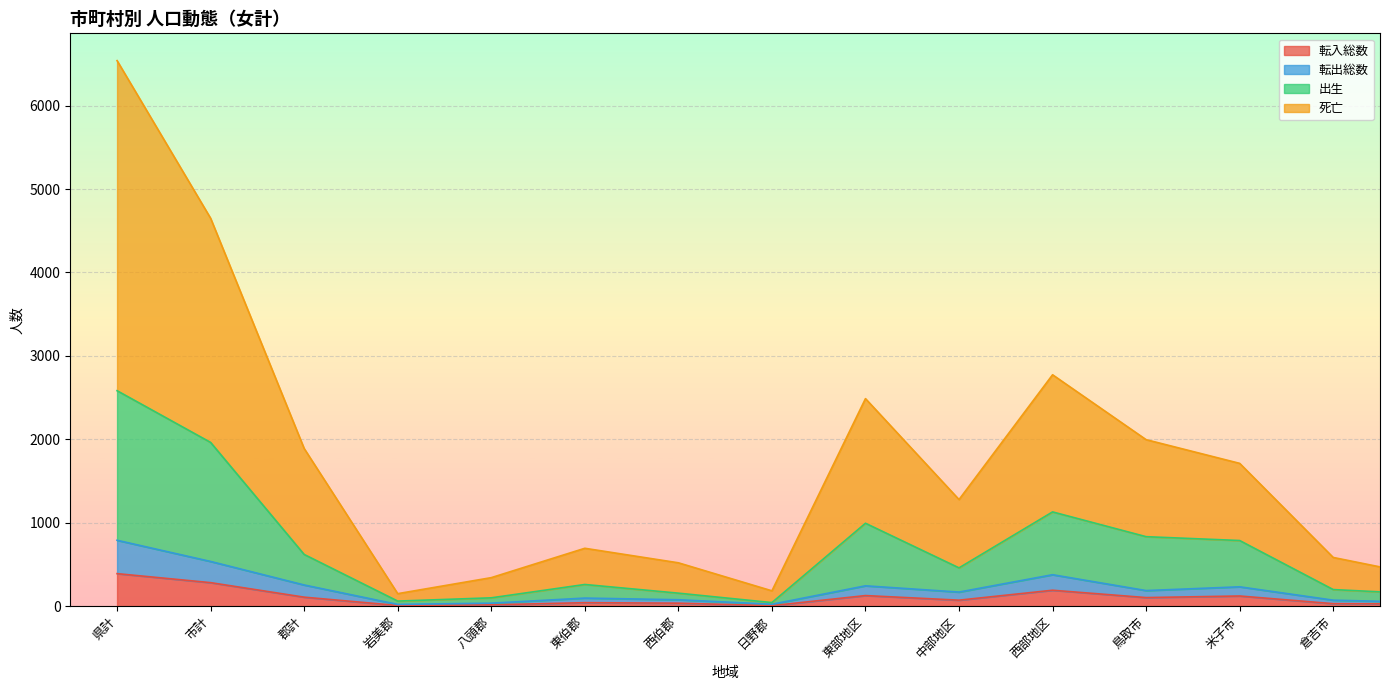

After their last crossing, which series has the higher values: 転入総数 or 出生?

出生